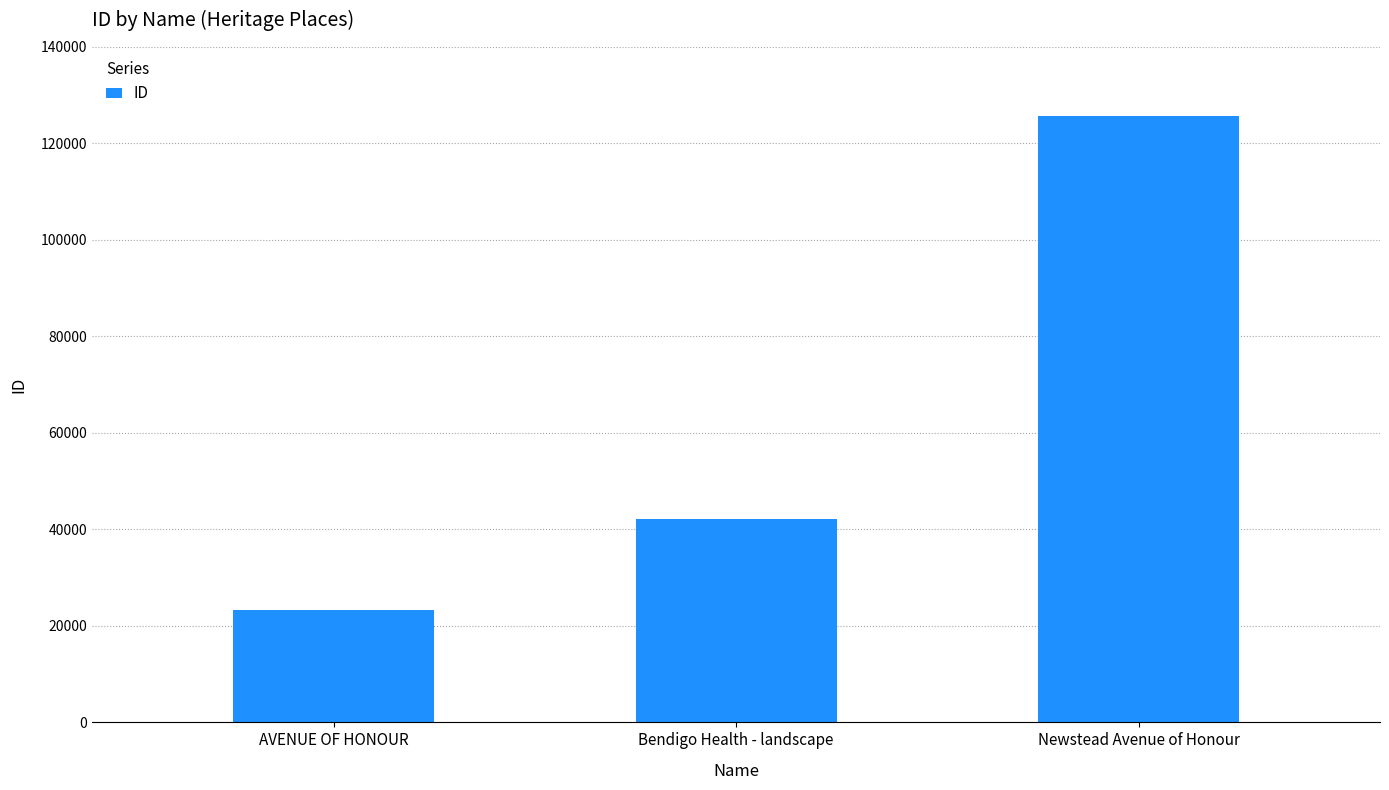

How many bars are there in total?

3